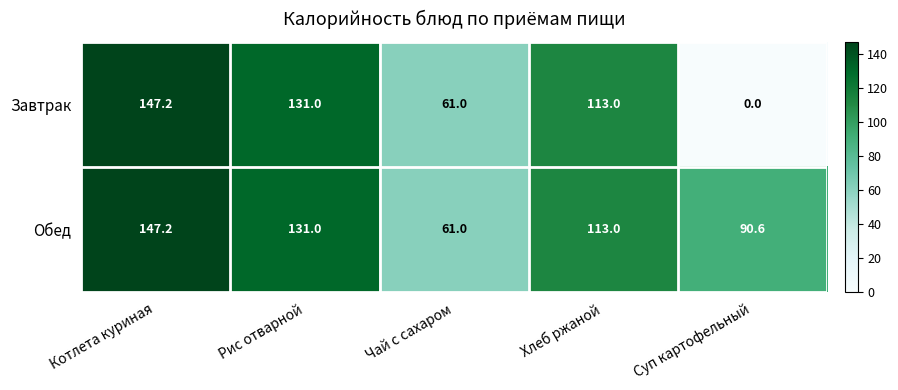

List the series in order of their overall mean, lowest first.

Завтрак, Обед